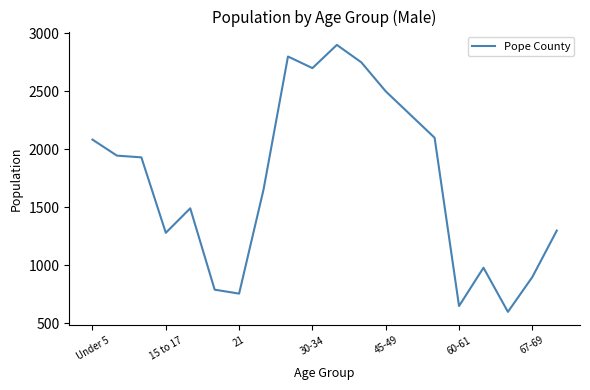

What is the minimum value shown in the chart?

600